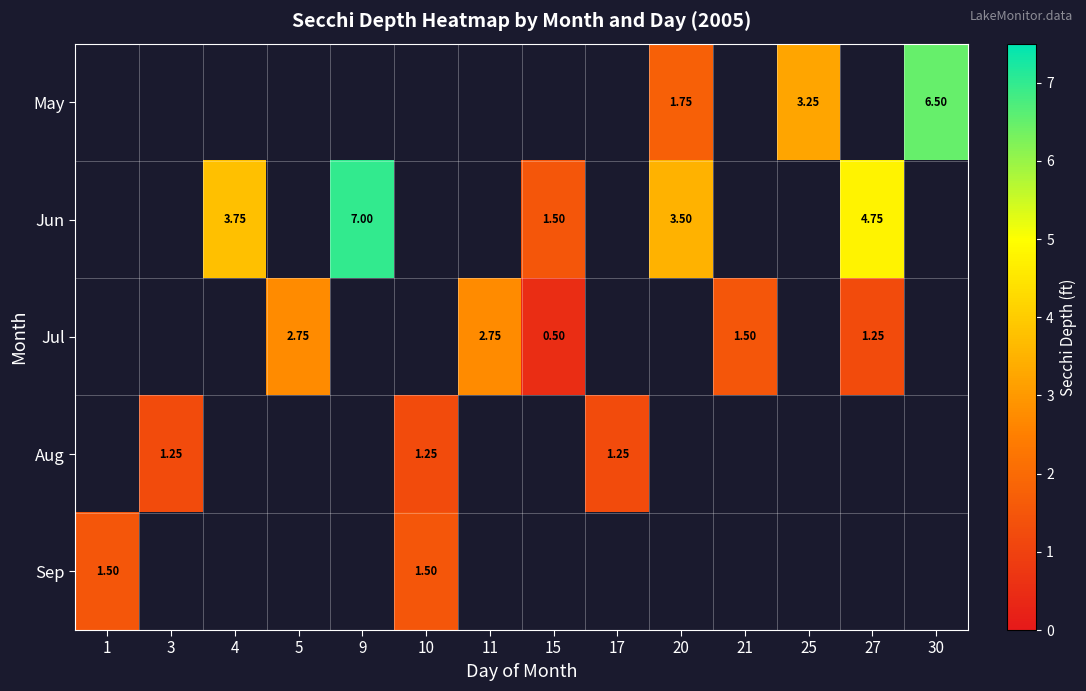

At which category does the chart reach its minimum across all series?

15